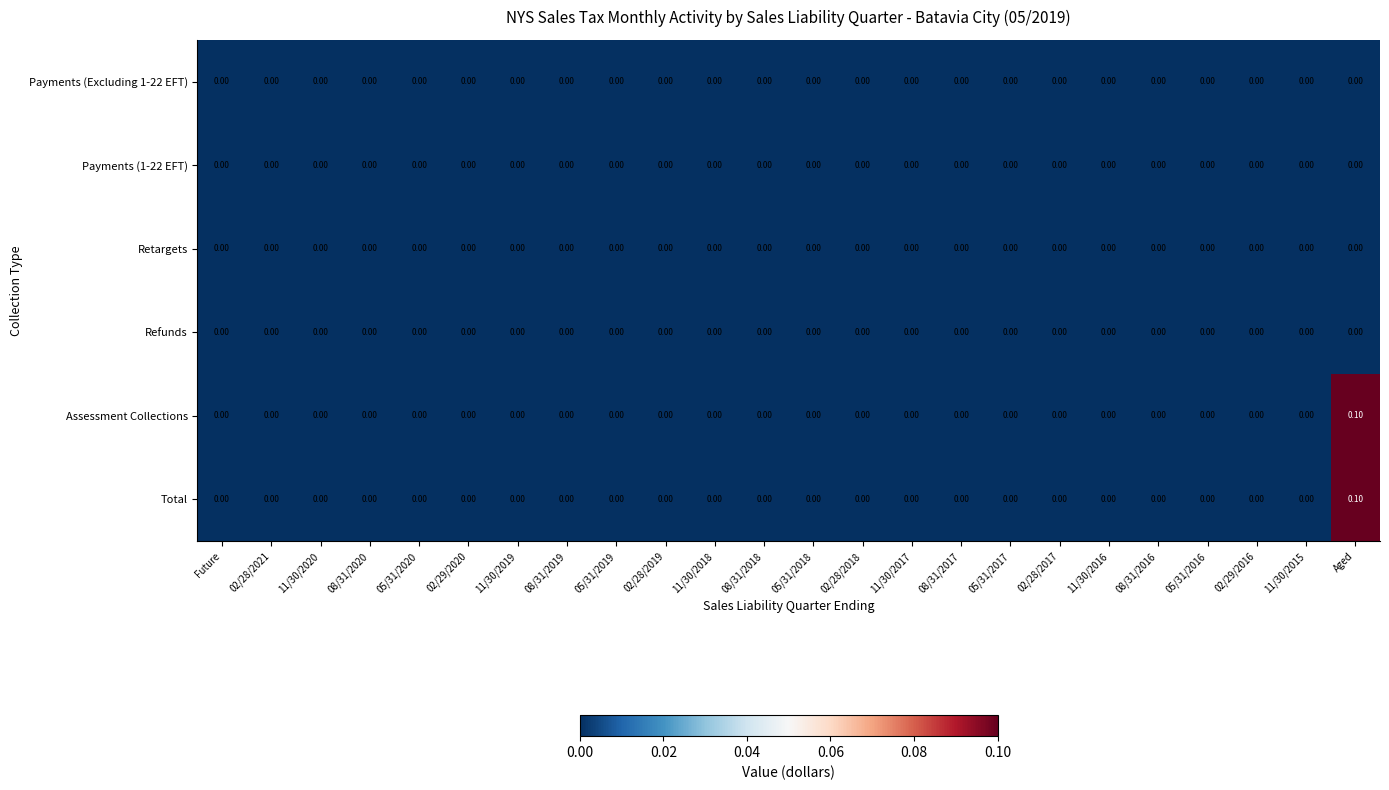

How many categories are shown in the chart?

24